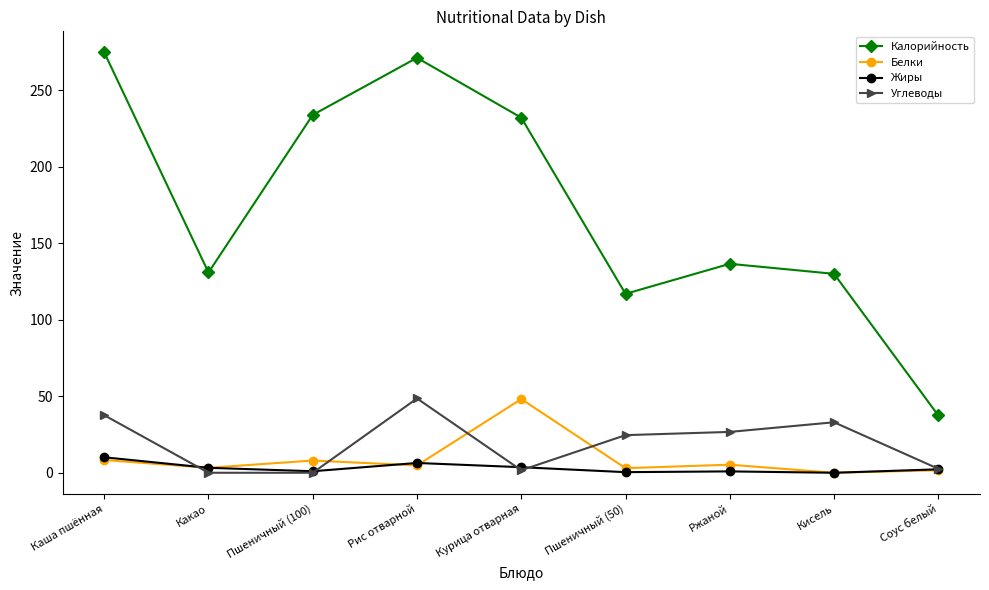

What is the spread (max minus min) of values at Какао?

131.0